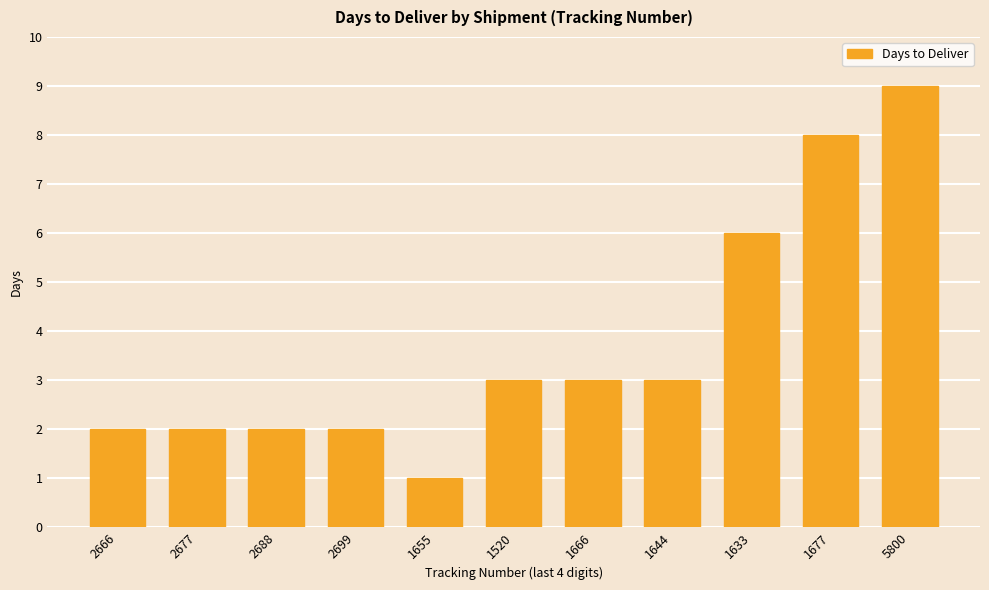

Does the chart contain any negative values?

No